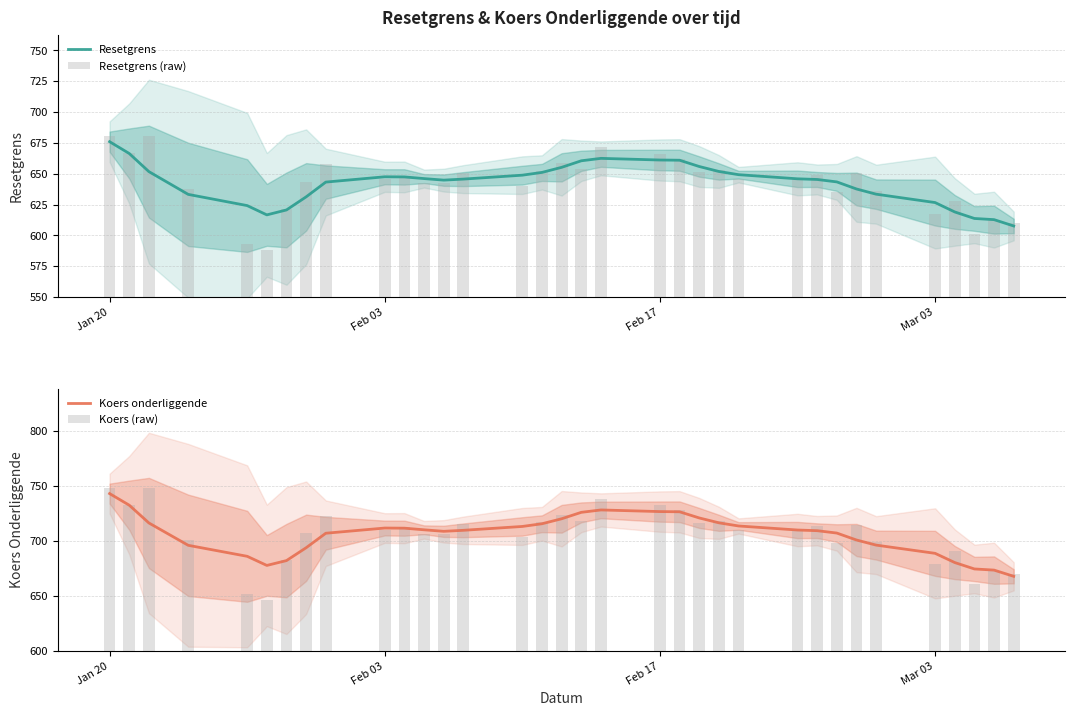

What is the value of the Koers (raw) bar at the 23rd from the left?

717.5